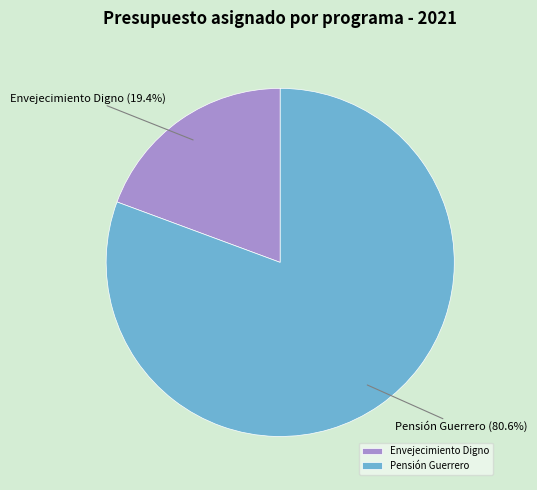

Which slice represents more than half of the pie?

Pensión Guerrero